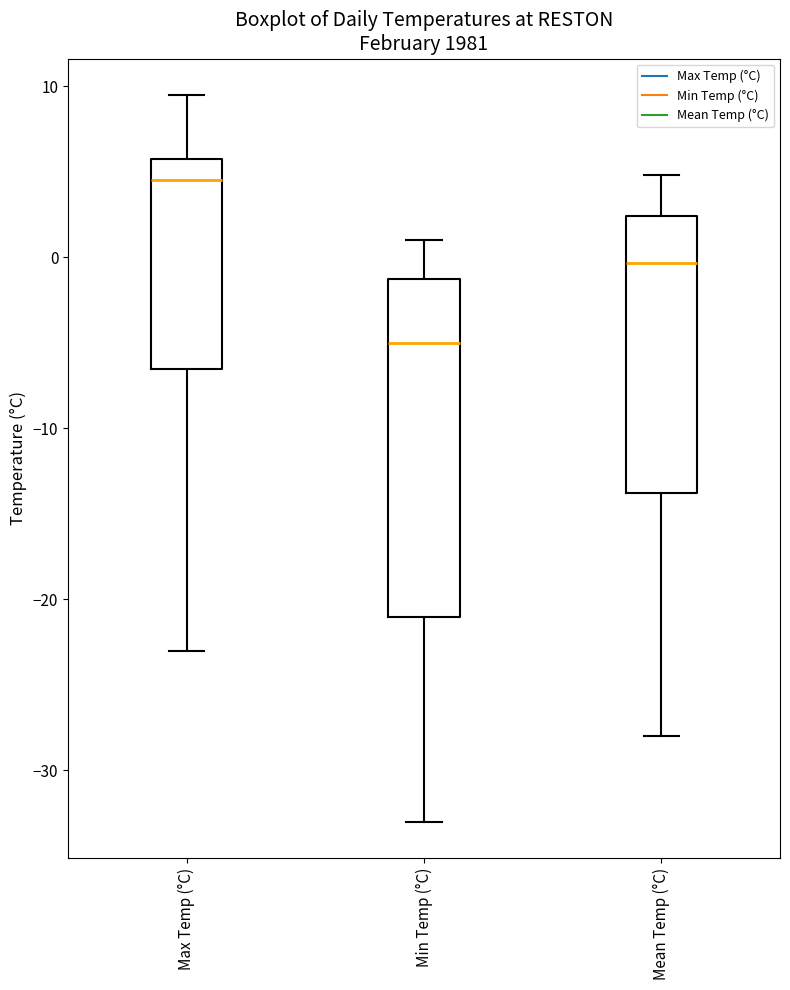

Reading left to right, transcribe this box plot: for each box, give where its median line is, the range the box spans, and where its two whiskers end, as read against the y-axis. The values are not printed on the chart, so give them approximately, as read against the axis.

Max Temp (°C): median 5, box -6 to 6, whiskers -23 to 10
Min Temp (°C): median -5, box -21 to -1, whiskers -33 to 1
Mean Temp (°C): median 0, box -14 to 2, whiskers -28 to 5